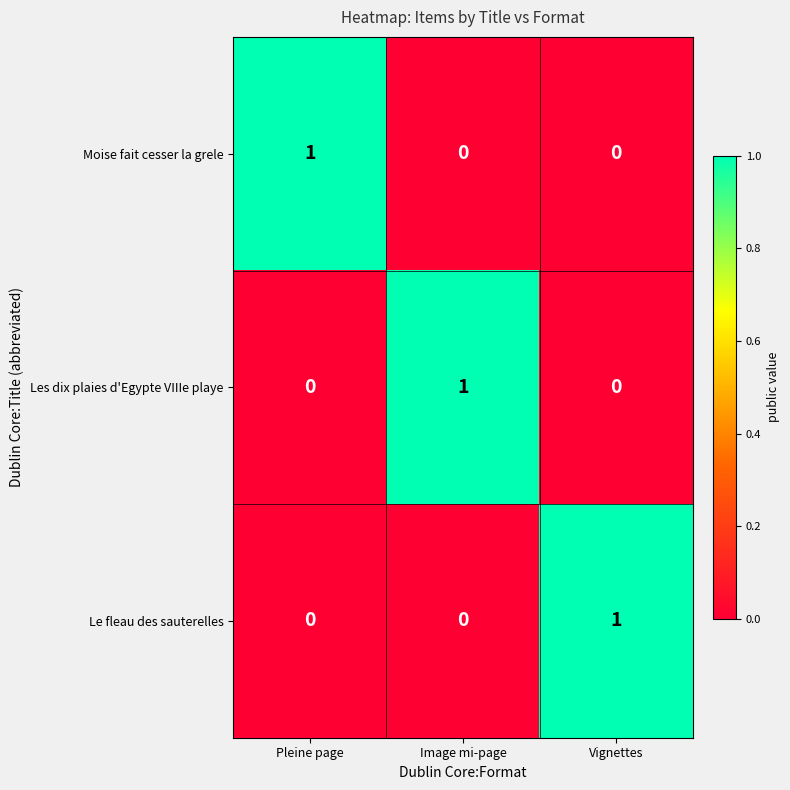

Which category has the highest value in the Le fleau des sauterelles series?

Vignettes